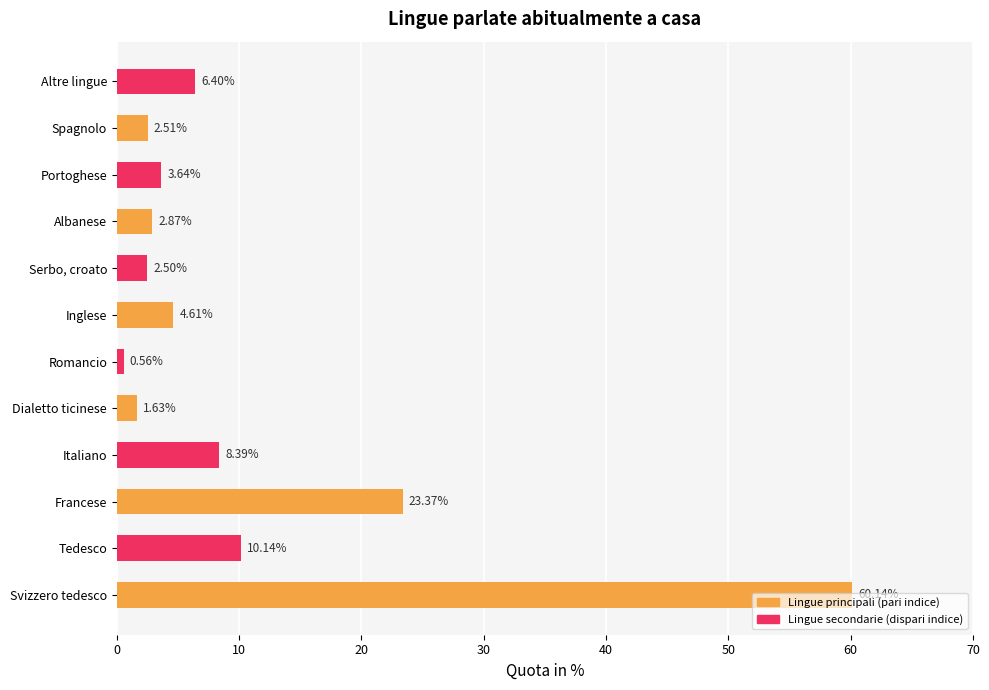

Between Inglese and Serbo, croato, which is larger?

Inglese